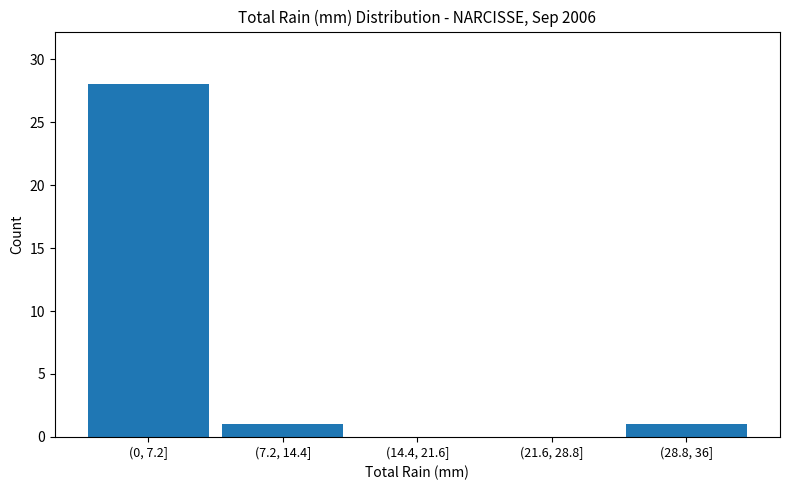

Reading right to left, extract all data points from this chart.

(28.8, 36]=1	(21.6, 28.8]=0	(14.4, 21.6]=0	(7.2, 14.4]=1	(0, 7.2]=28